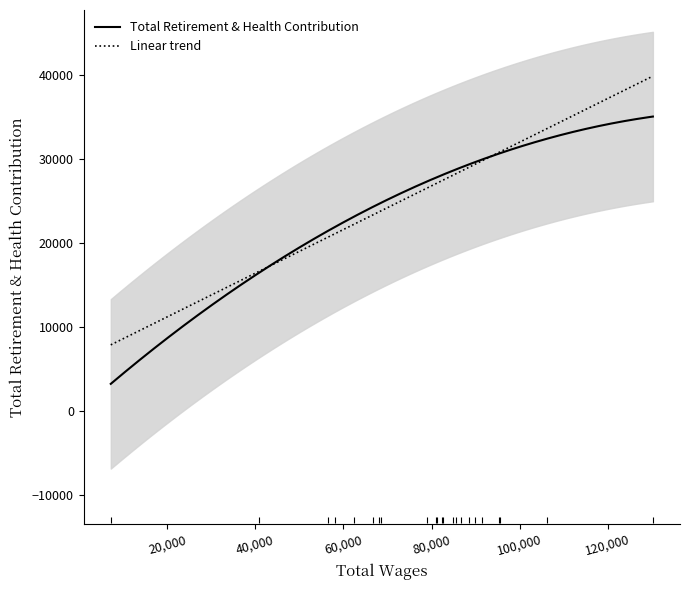

What is the highest value of the Linear trend series?

39839.5